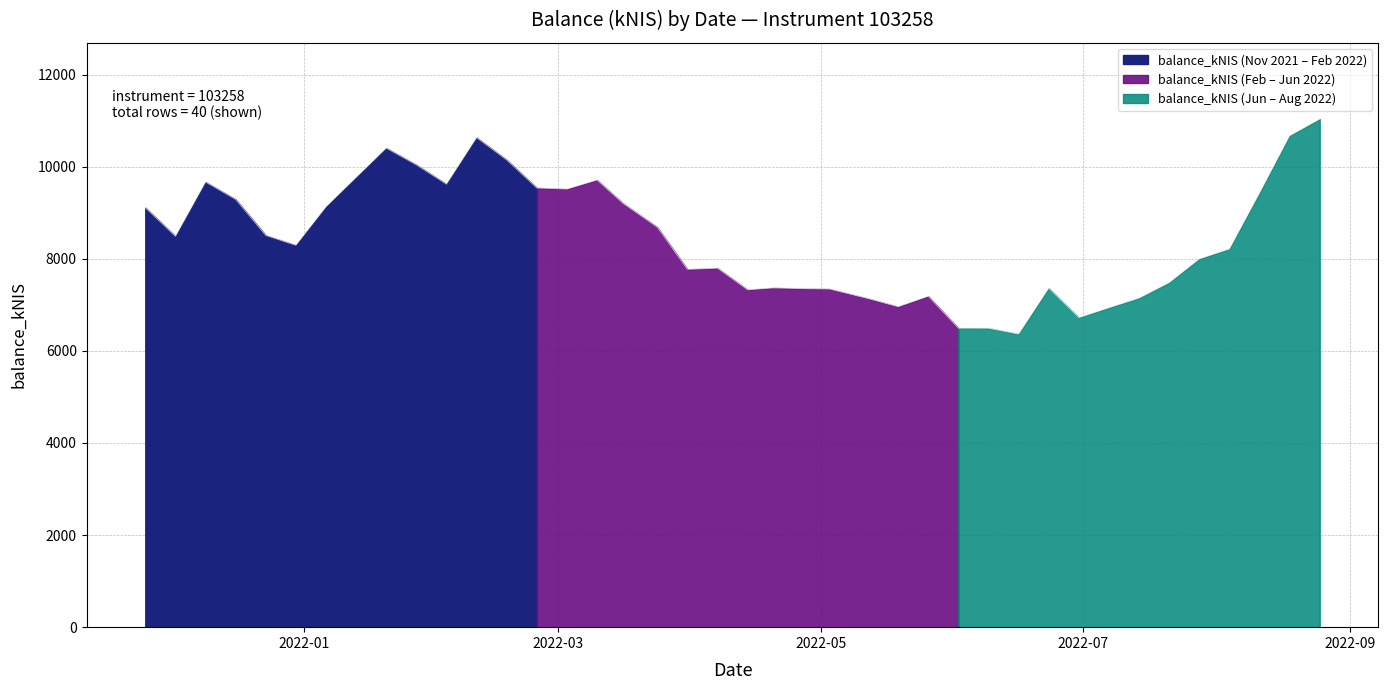

The chart shows a value of 4172.0 at 2022-04-28. True or false?

False